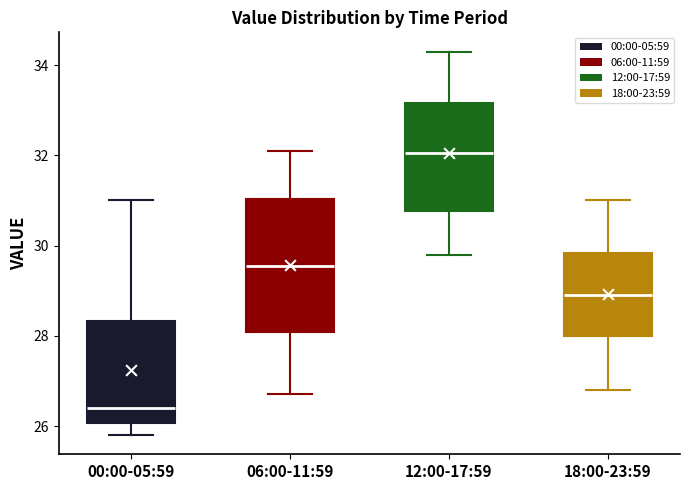

Reading left to right, transcribe this box plot: for each box, give where its median line is, the range the box spans, and where its two whiskers end, as read against the y-axis. The values are not printed on the chart, so give them approximately, as read against the axis.

00:00-05:59: median 26.4, box 26.0 to 28.4, whiskers 25.8 to 31.0
06:00-11:59: median 29.6, box 28.0 to 31.0, whiskers 26.8 to 32.2
12:00-17:59: median 32.0, box 30.8 to 33.2, whiskers 29.8 to 34.4
18:00-23:59: median 29.0, box 28.0 to 29.8, whiskers 26.8 to 31.0